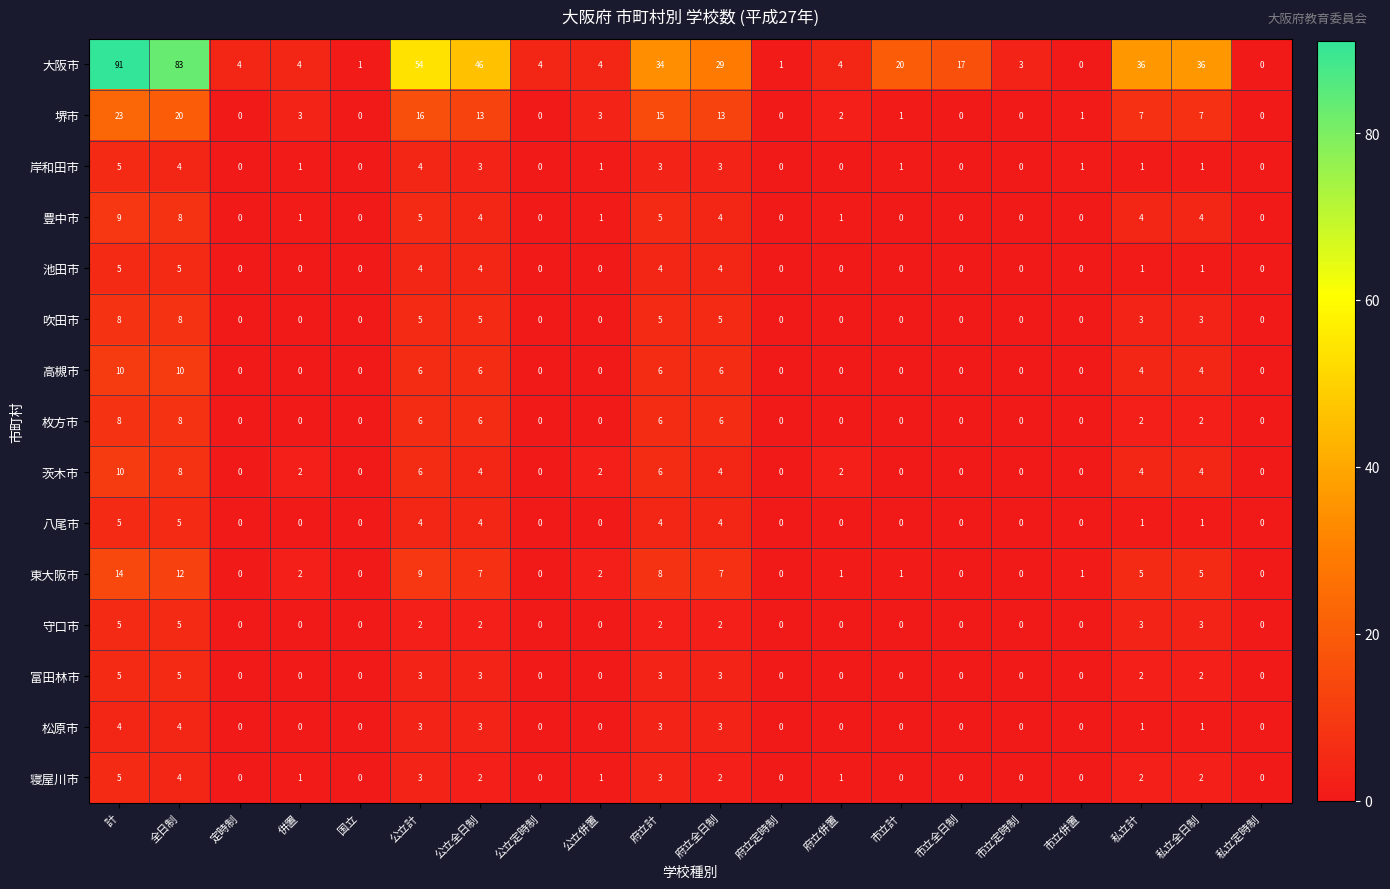

Is it true that 吹田市 equals 4 at 私立全日制?

False